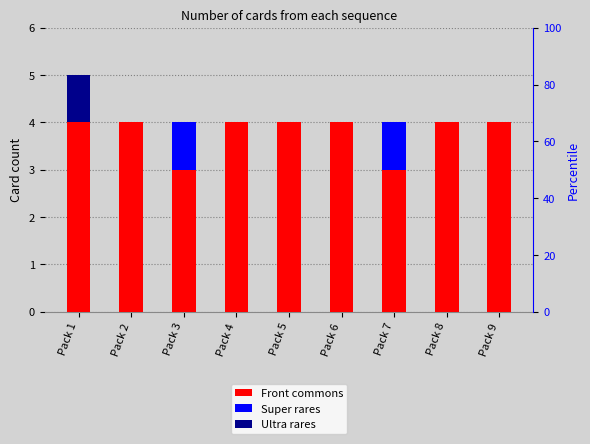

What is the total value across all series at Pack 6?

4